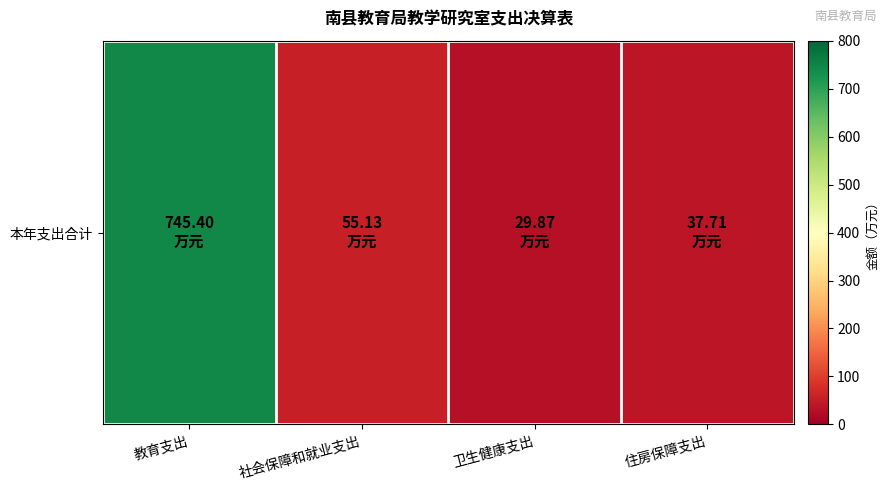

Count the number of data series in this chart.

1